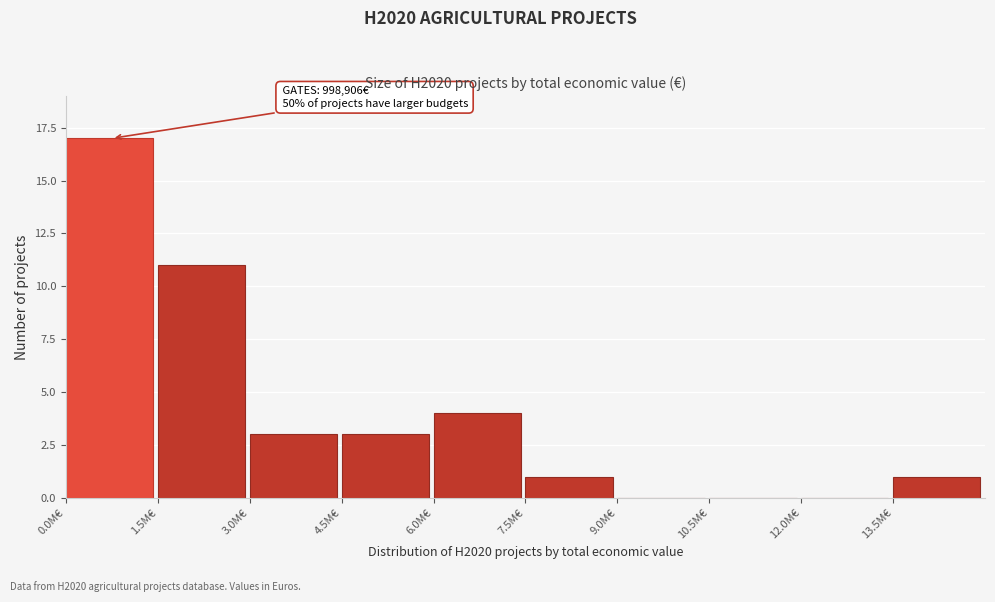

Reading left to right, list all the values displayed in this chart.

0.0M€=17	1.5M€=11	3.0M€=3	4.5M€=3	6.0M€=4	7.5M€=1	9.0M€=0	10.5M€=0	12.0M€=0	13.5M€=1